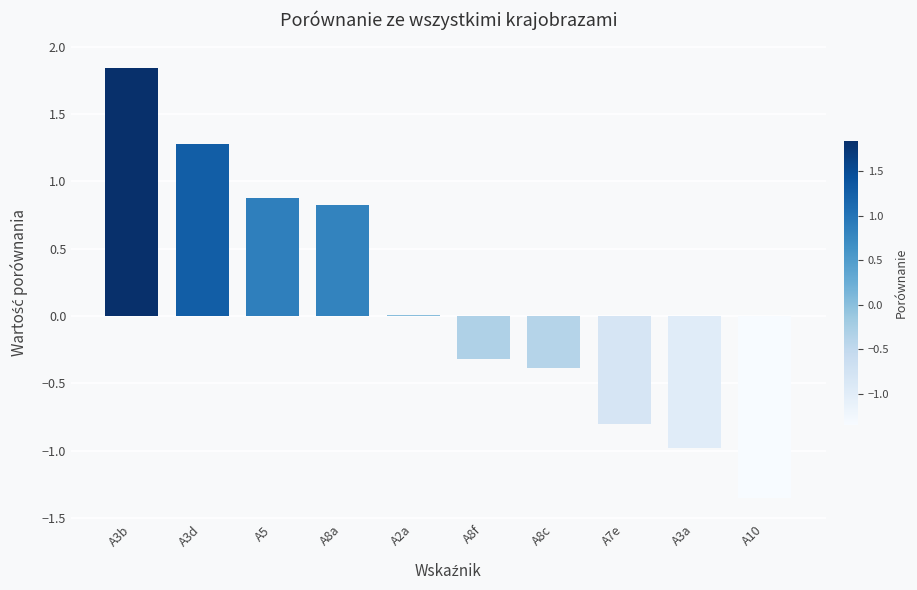

What is the sum of the values at A8c and A3d?

0.9